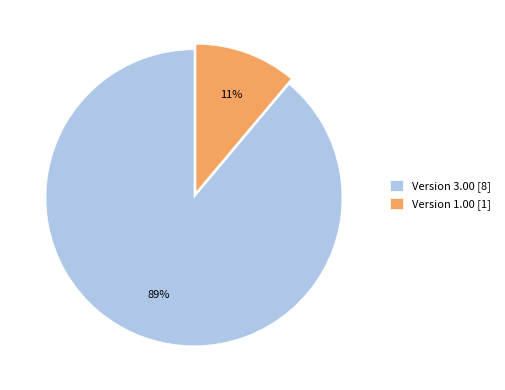

How many slices are in this pie chart?

2